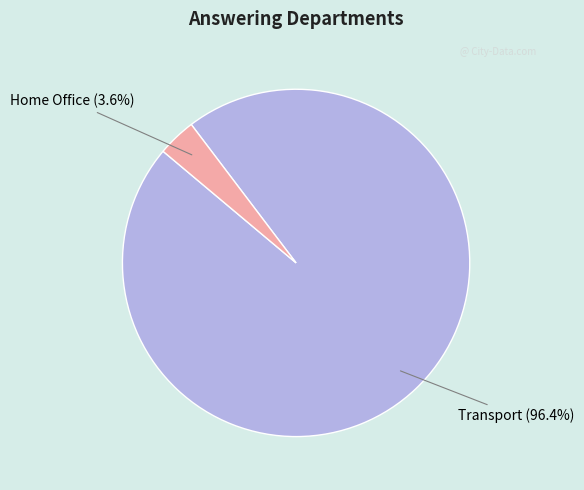

How many slices are in this pie chart?

2